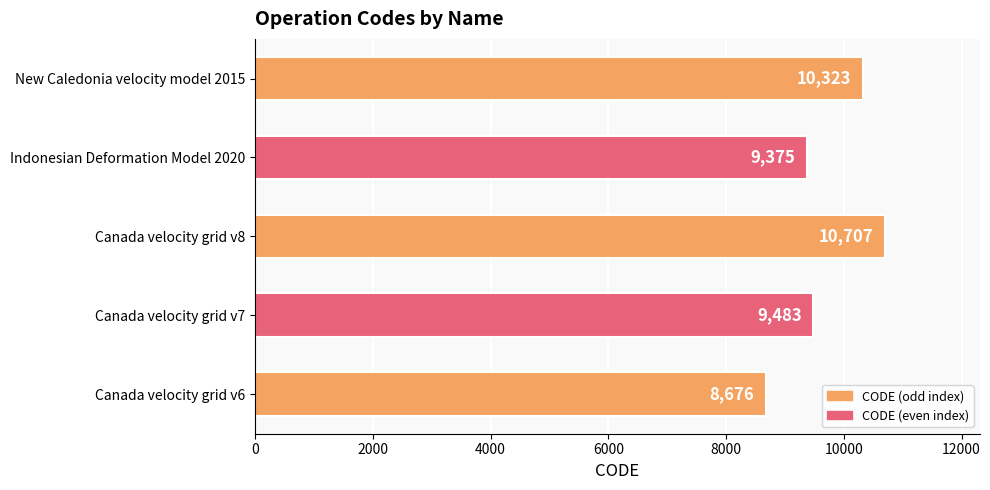

Does the chart contain any negative values?

No